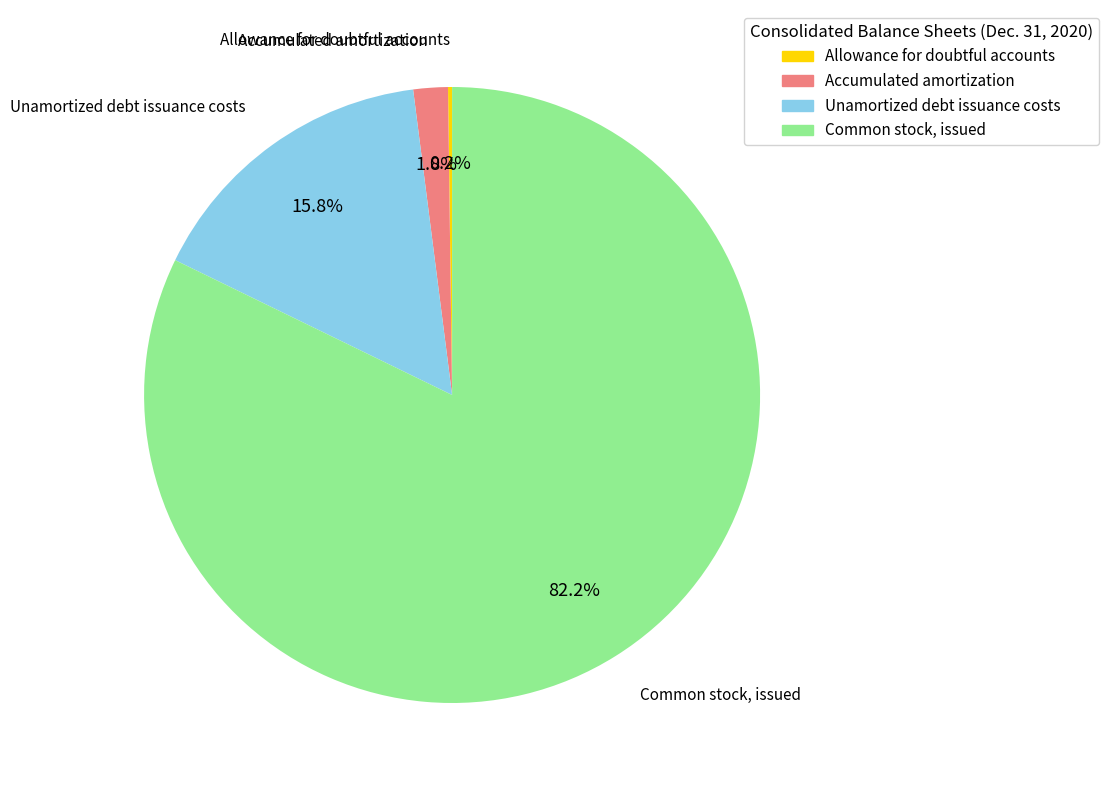

To the nearest percent, what is the combined percentage of Unamortized debt issuance costs and Accumulated amortization?

18%